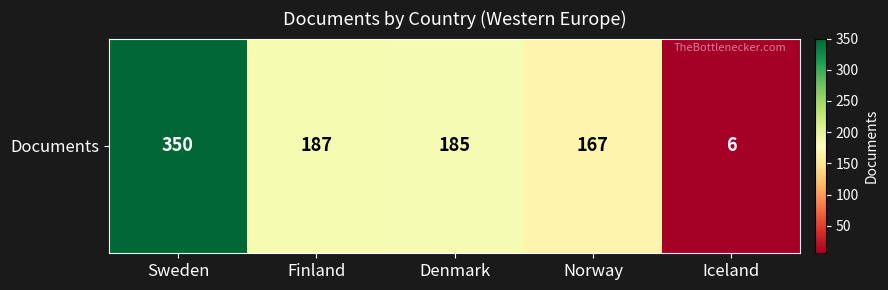

What is the ratio of the value at Sweden to the value at Norway?

2.1